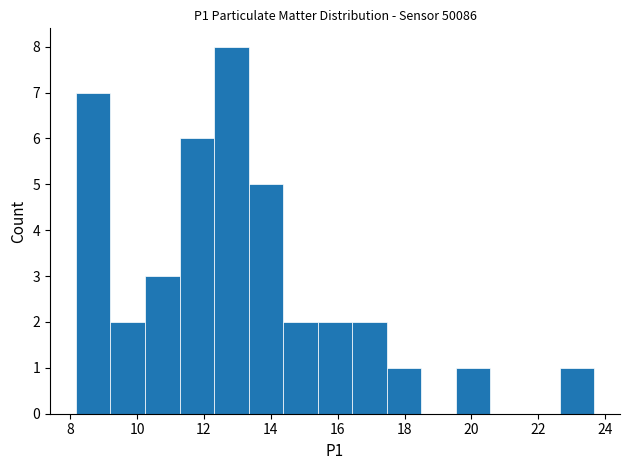

Reading left to right, list every bar in this chart as the range it spans on the x-axis followed by its height. Neither the bar edges nor the heights are printed on the chart, so give them approximately, as read against the axes.

8.2 to 9.2: 7
9.2 to 10.2: 2
10.2 to 11.2: 3
11.2 to 12.4: 6
12.4 to 13.4: 8
13.4 to 14.4: 5
14.4 to 15.4: 2
15.4 to 16.4: 2
16.4 to 17.4: 2
17.4 to 18.6: 1
18.6 to 19.6: 0
19.6 to 20.6: 1
20.6 to 21.6: 0
21.6 to 22.6: 0
22.6 to 23.6: 1